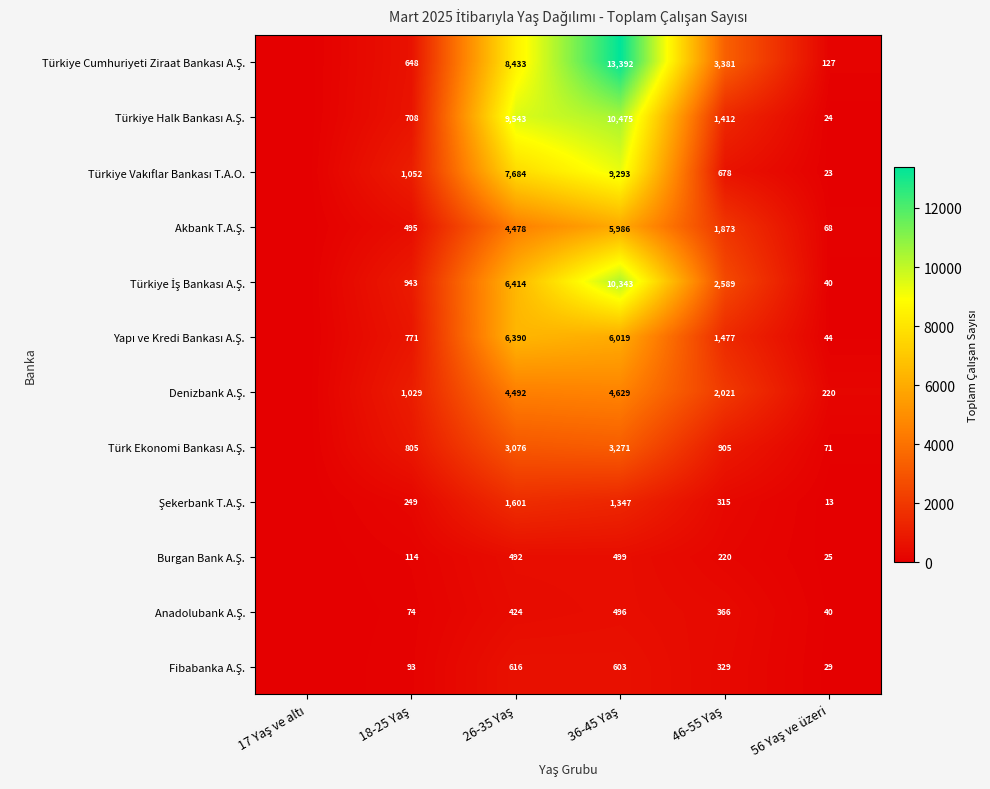

Which category has the lowest value in the Fibabanka A.Ş. series?

17 Yaş ve altı